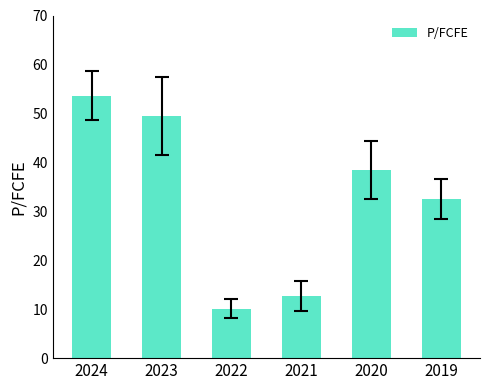

At which label does the data first exceed 38?

2024